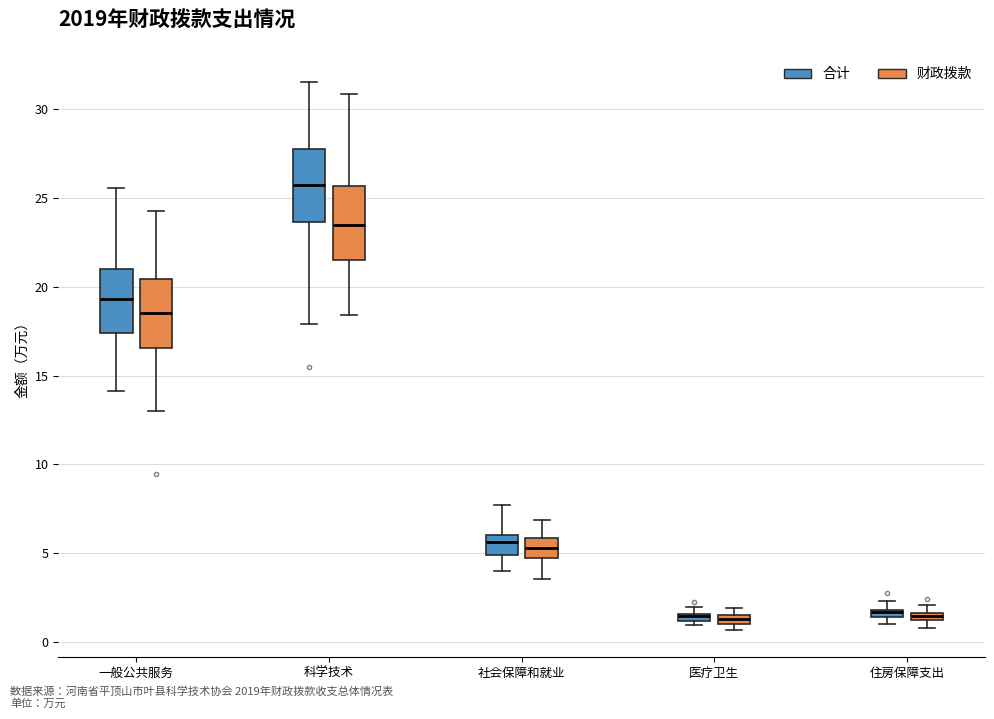

Where does the median line of the box for 社会保障和就业 (财政拨款) sit on the y-axis? The values are not printed on the chart, so give them approximately, as read against the axis.

5.5